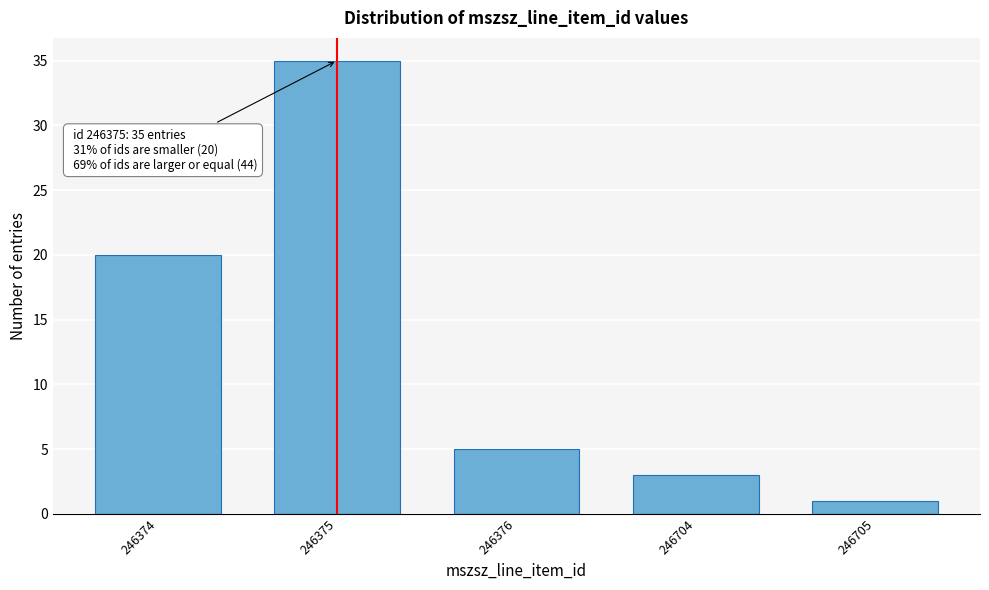

Reading left to right, extract all data points from this chart.

20	35	5	3	1